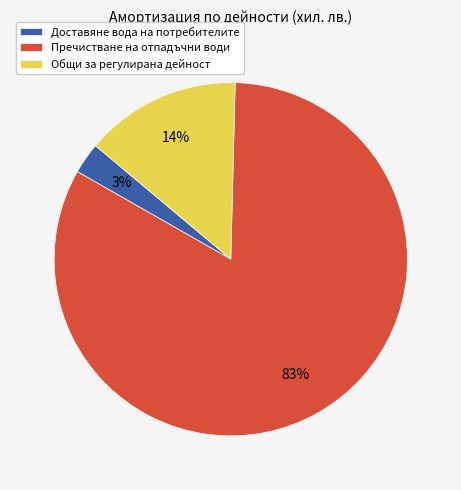

Rank the categories by value from lowest to highest.

Доставяне вода на потребителите, Общи за регулирана дейност, Пречистване на отпадъчни води